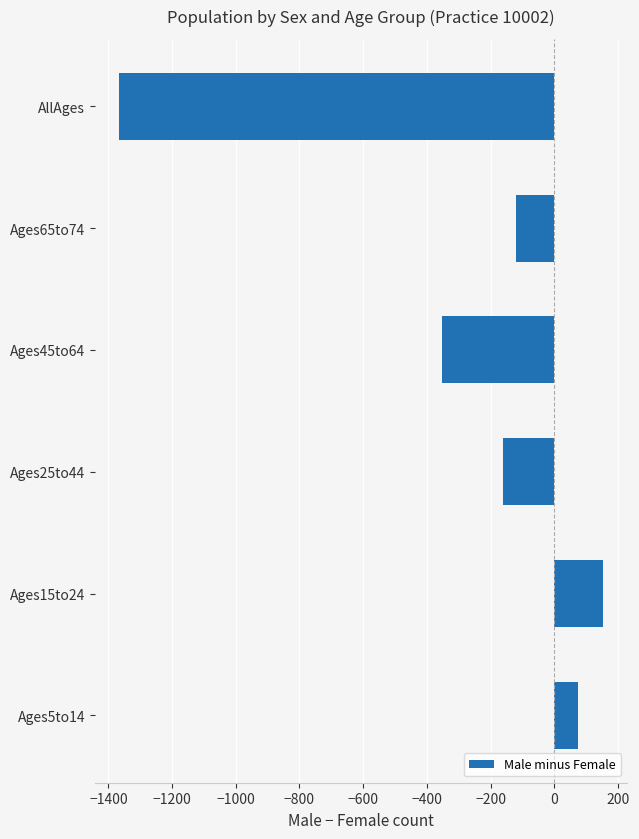

Read the value at Ages5to14, to the nearest 100.

100